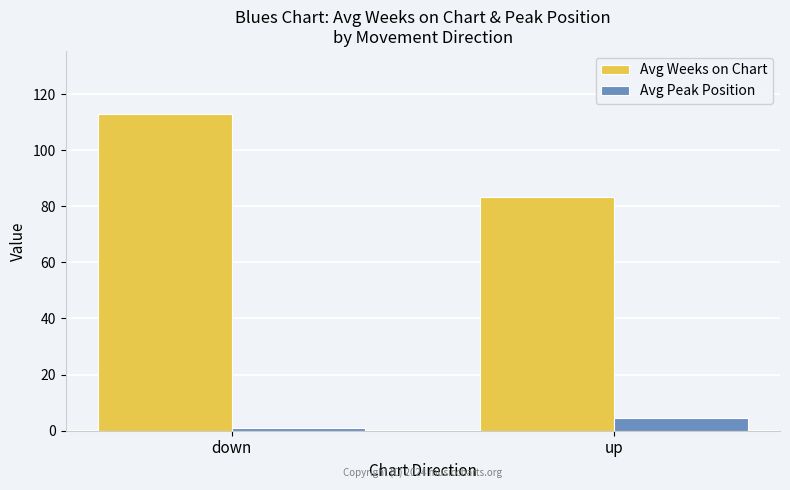

Reading right to left, list all the values displayed in this chart.

Avg Weeks on Chart: up=83.4	down=112.8
Avg Peak Position: up=4.4	down=1.1